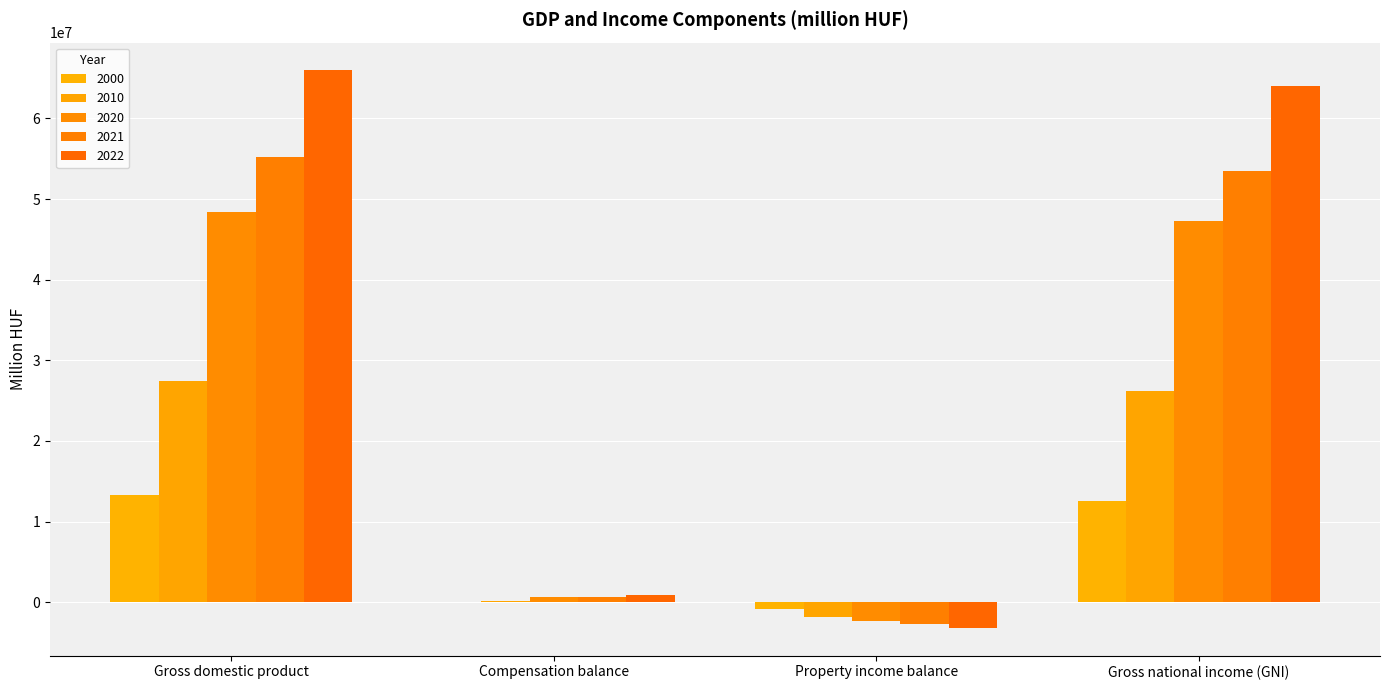

Which series has the widest spread of values?

2022